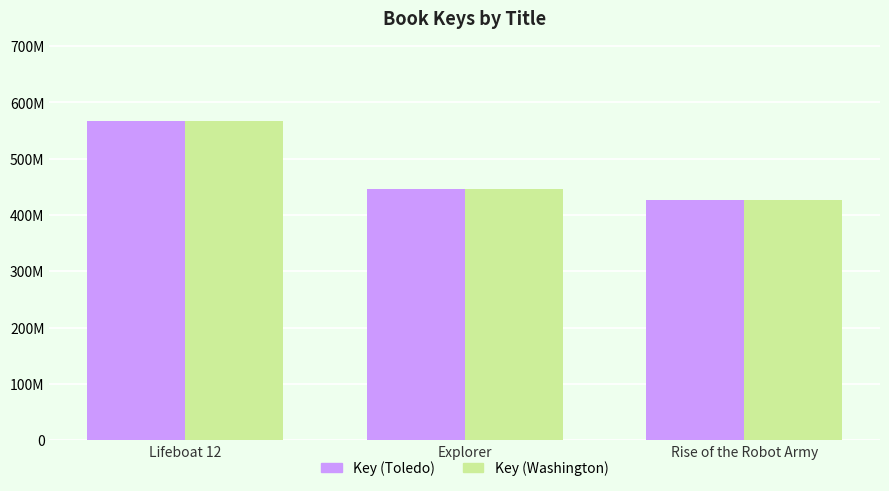

Does the chart contain stacked bars?

No